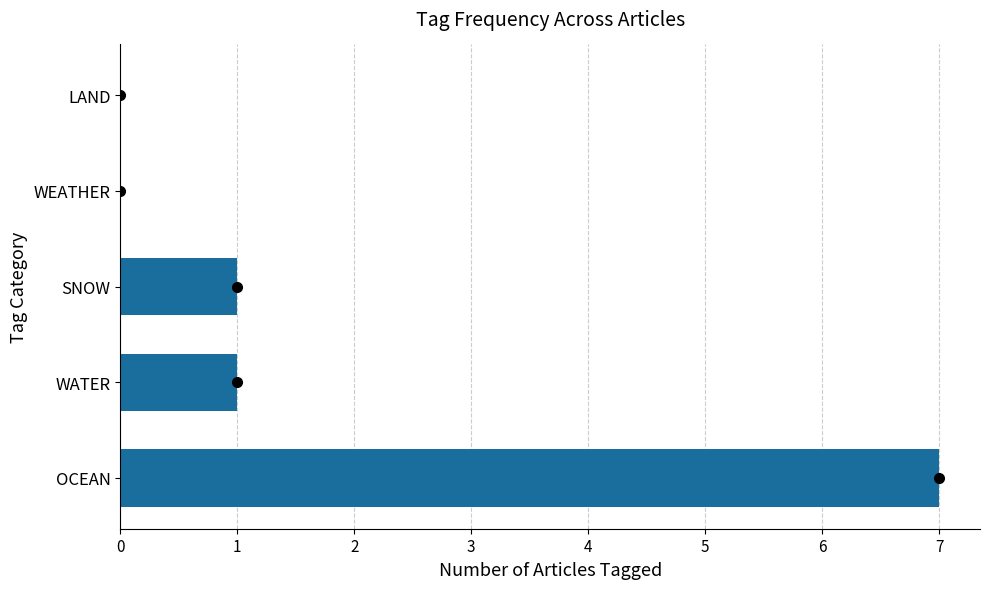

What is the maximum value shown in the chart?

7